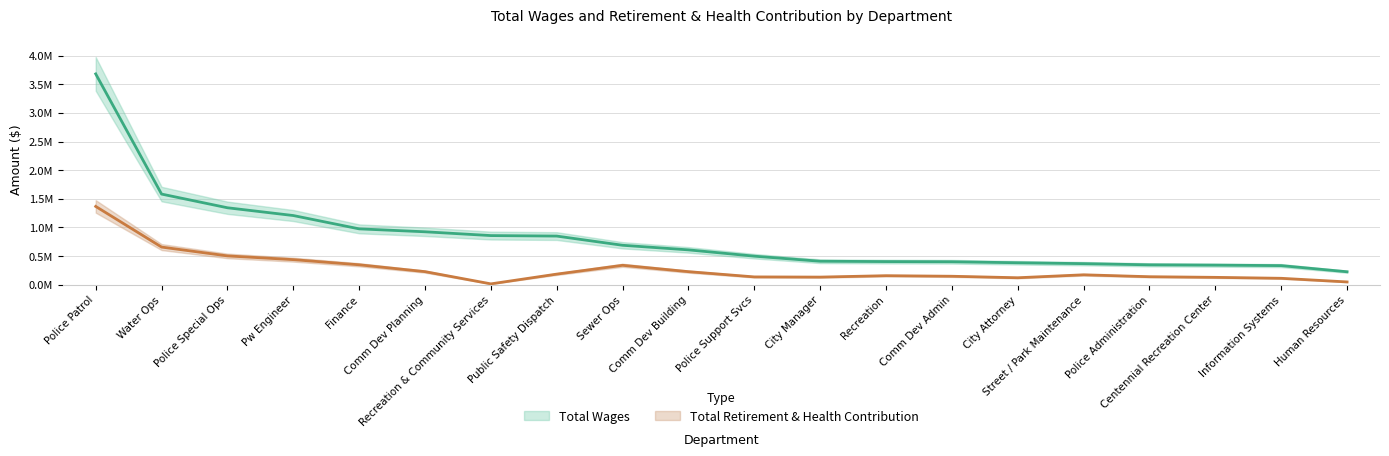

Reading left to right, transcribe all the data shown in this chart.

Total Wages: Police Patrol=3681089	Water Ops=1581761	Police Special Ops=1342562	Pw Engineer=1206693	Finance=973952	Comm Dev Planning=922783	Recreation & Community Services=856503	Public Safety Dispatch=847892	Sewer Ops=687146	Comm Dev Building=606897	Police Support Svcs=496788	City Manager=408384	Recreation=402323	Comm Dev Admin=399401	City Attorney=381796	Street / Park Maintenance=366206	Police Administration=345578	Centennial Recreation Center=340289	Information Systems=331926	Human Resources=224442
Total Retirement & Health Contribution: Police Patrol=1365968	Water Ops=655828	Police Special Ops=501571	Pw Engineer=436319	Finance=346287	Comm Dev Planning=226645	Recreation & Community Services=12946	Public Safety Dispatch=183448	Sewer Ops=337320	Comm Dev Building=226270	Police Support Svcs=134485	City Manager=131169	Recreation=155681	Comm Dev Admin=145992	City Attorney=119766	Street / Park Maintenance=171346	Police Administration=137805	Centennial Recreation Center=126789	Information Systems=110268	Human Resources=46800